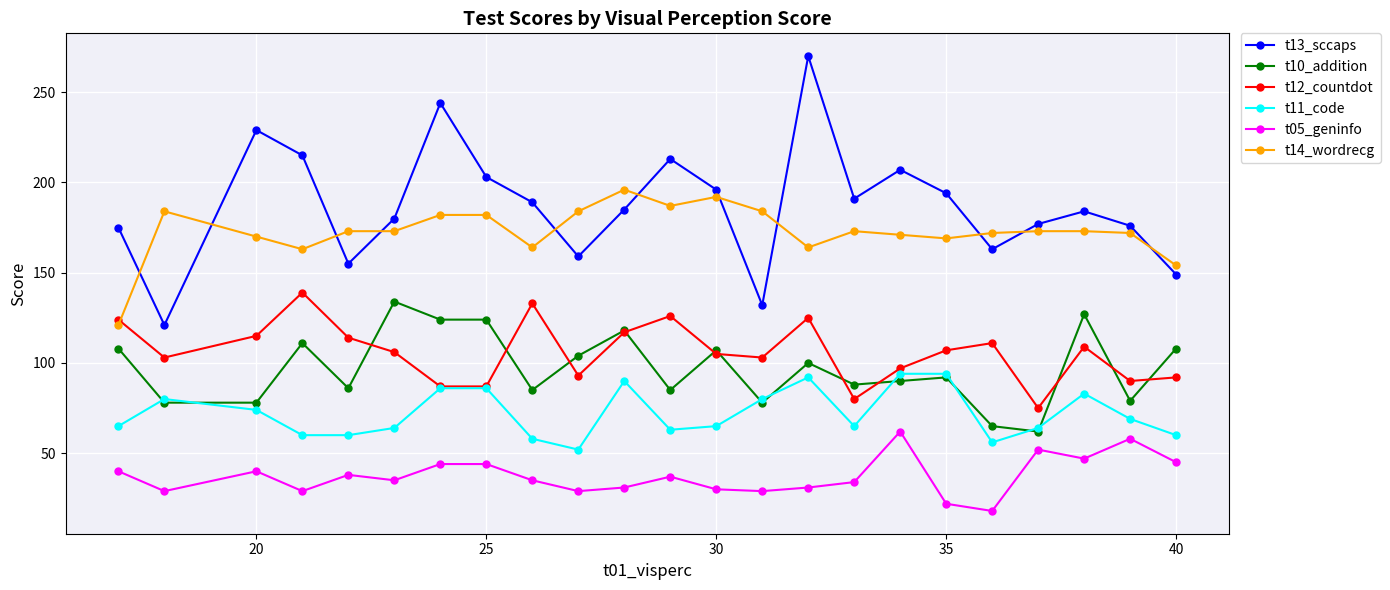

Which series has the largest range (max minus min)?

t13_sccaps